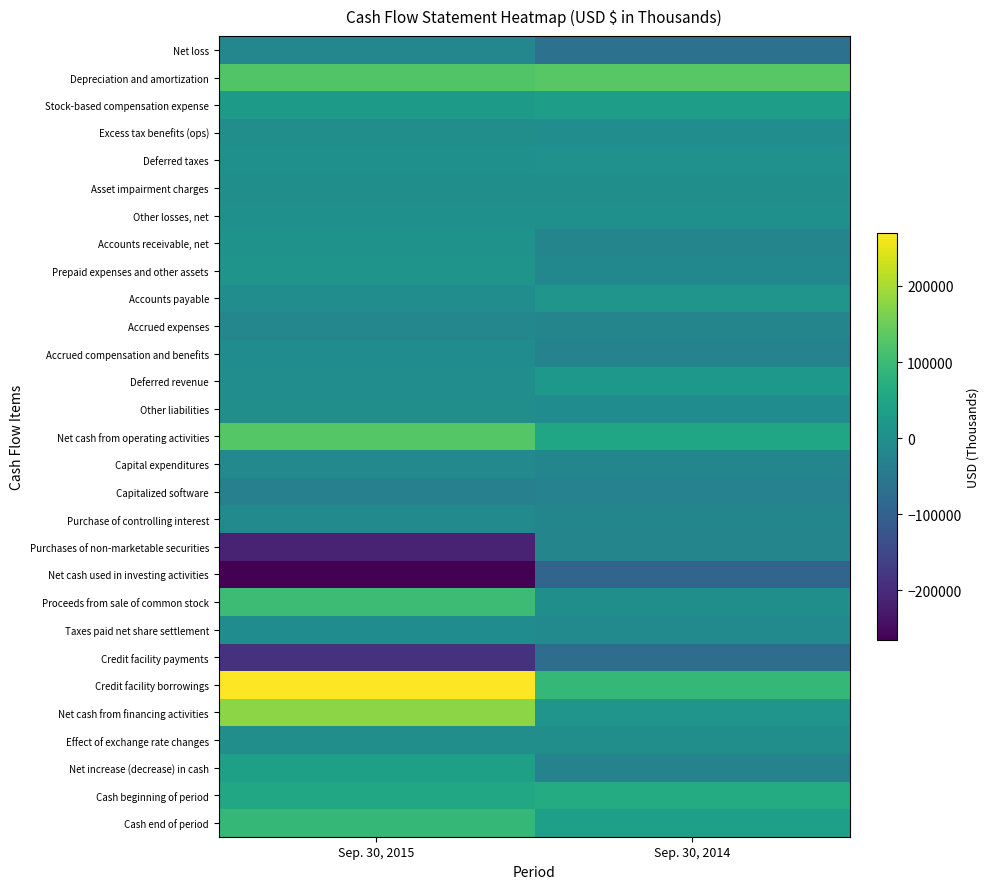

Reading left to right, what are all the values shown in this chart?

Net loss: Sep. 30, 2015=-18433	Sep. 30, 2014=-64275
Depreciation and amortization: Sep. 30, 2015=124486	Sep. 30, 2014=131546
Stock-based compensation expense: Sep. 30, 2015=27225	Sep. 30, 2014=32203
Excess tax benefits (ops): Sep. 30, 2015=-346	Sep. 30, 2014=-2246
Deferred taxes: Sep. 30, 2015=2323	Sep. 30, 2014=5996
Asset impairment charges: Sep. 30, 2015=341	Sep. 30, 2014=2134
Other losses, net: Sep. 30, 2015=2288	Sep. 30, 2014=3214
Accounts receivable, net: Sep. 30, 2015=7060	Sep. 30, 2014=-22287
Prepaid expenses and other assets: Sep. 30, 2015=11730	Sep. 30, 2014=-16180
Accounts payable: Sep. 30, 2015=-2050	Sep. 30, 2014=13651
Accrued expenses: Sep. 30, 2015=-17789	Sep. 30, 2014=-22120
Accrued compensation and benefits: Sep. 30, 2015=-4672	Sep. 30, 2014=-24896
Deferred revenue: Sep. 30, 2015=-2760	Sep. 30, 2014=20732
Other liabilities: Sep. 30, 2015=-1090	Sep. 30, 2014=-5469
Net cash from operating activities: Sep. 30, 2015=128313	Sep. 30, 2014=52003
Capital expenditures: Sep. 30, 2015=-14211	Sep. 30, 2014=-20656
Capitalized software: Sep. 30, 2015=-32696	Sep. 30, 2014=-28318
Purchase of controlling interest: Sep. 30, 2015=-9372	Sep. 30, 2014=-20180
Purchases of non-marketable securities: Sep. 30, 2015=-212654	Sep. 30, 2014=-21544
Net cash used in investing activities: Sep. 30, 2015=-265155	Sep. 30, 2014=-90573
Proceeds from sale of common stock: Sep. 30, 2015=102091	Sep. 30, 2014=1670
Taxes paid net share settlement: Sep. 30, 2015=-5714	Sep. 30, 2014=-8891
Credit facility payments: Sep. 30, 2015=-189912	Sep. 30, 2014=-73751
Credit facility borrowings: Sep. 30, 2015=269719	Sep. 30, 2014=91964
Net cash from financing activities: Sep. 30, 2015=176219	Sep. 30, 2014=12901
Effect of exchange rate changes: Sep. 30, 2015=-1152	Sep. 30, 2014=60
Net increase (decrease) in cash: Sep. 30, 2015=38225	Sep. 30, 2014=-25609
Cash beginning of period: Sep. 30, 2015=53173	Sep. 30, 2014=62954
Cash end of period: Sep. 30, 2015=91398	Sep. 30, 2014=37345